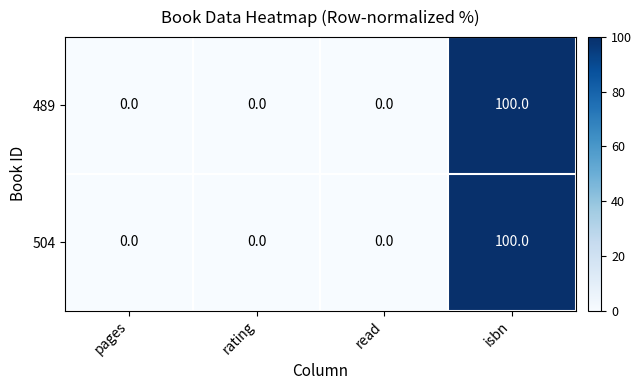

At which category is the sum across all series the highest?

isbn